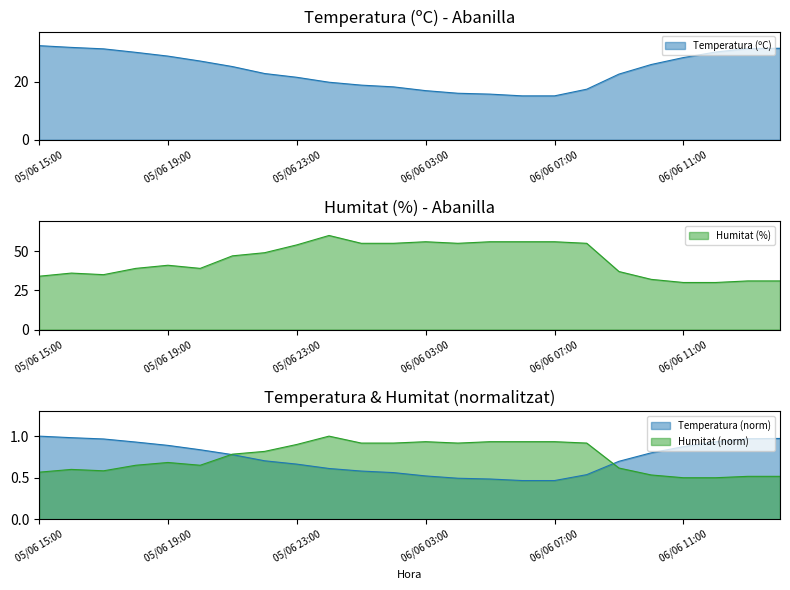

Reading left to right, list all the values displayed in this chart.

Temperatura (ºC): 32.4	31.8	31.3	30.1	28.8	27.1	25.2	22.8	21.5	19.8	18.8	18.2	16.9	16.0	15.7	15.1	15.1	17.4	22.6	25.9	28.3	30.2	31.4	31.5
Humitat (%): 34.0	36.0	35.0	39.0	41.0	39.0	47.0	49.0	54.0	60.0	55.0	55.0	56.0	55.0	56.0	56.0	56.0	55.0	37.0	32.0	30.0	30.0	31.0	31.0